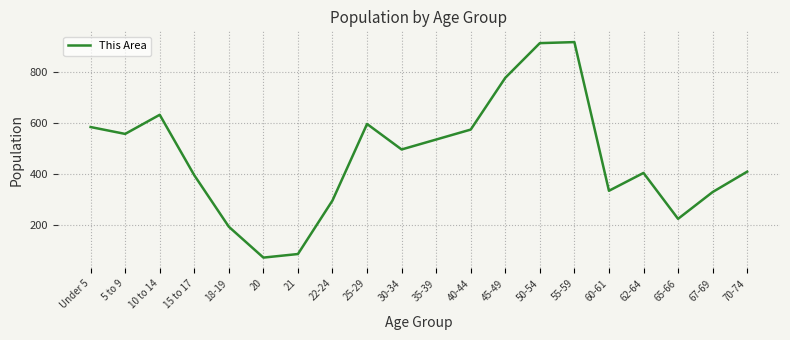

Approximately how many times larger is the value at 5 to 9 compared to 65-66?

2.5